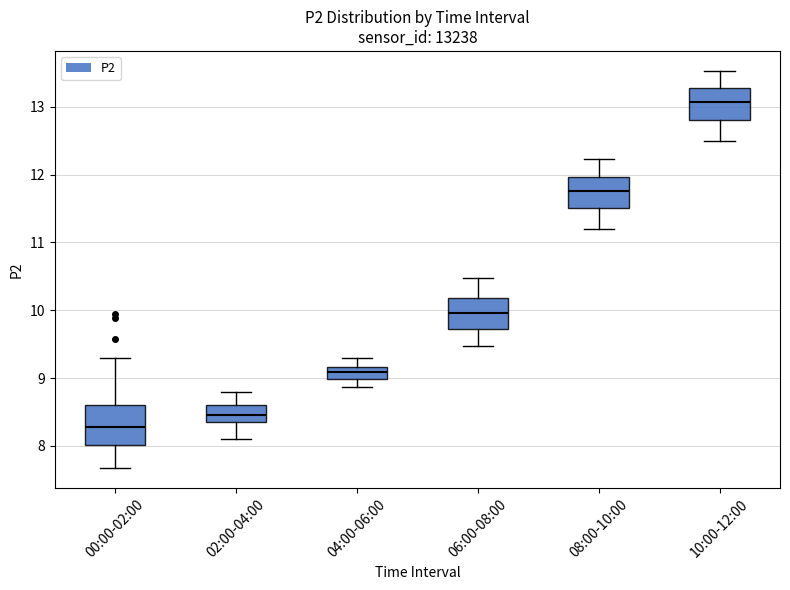

Reading left to right, read every box against the y-axis: the position of its median line, the range the box covers, and the ends of its whiskers. The values are not printed on the chart, so give them approximately, as read against the axis.

00:00-02:00: median 8.3, box 8.0 to 8.6, whiskers 7.7 to 9.3
02:00-04:00: median 8.5, box 8.4 to 8.6, whiskers 8.1 to 8.8
04:00-06:00: median 9.1, box 9.0 to 9.2, whiskers 8.9 to 9.3
06:00-08:00: median 10.0, box 9.7 to 10.2, whiskers 9.5 to 10.5
08:00-10:00: median 11.8, box 11.5 to 12.0, whiskers 11.2 to 12.2
10:00-12:00: median 13.1, box 12.8 to 13.3, whiskers 12.5 to 13.5